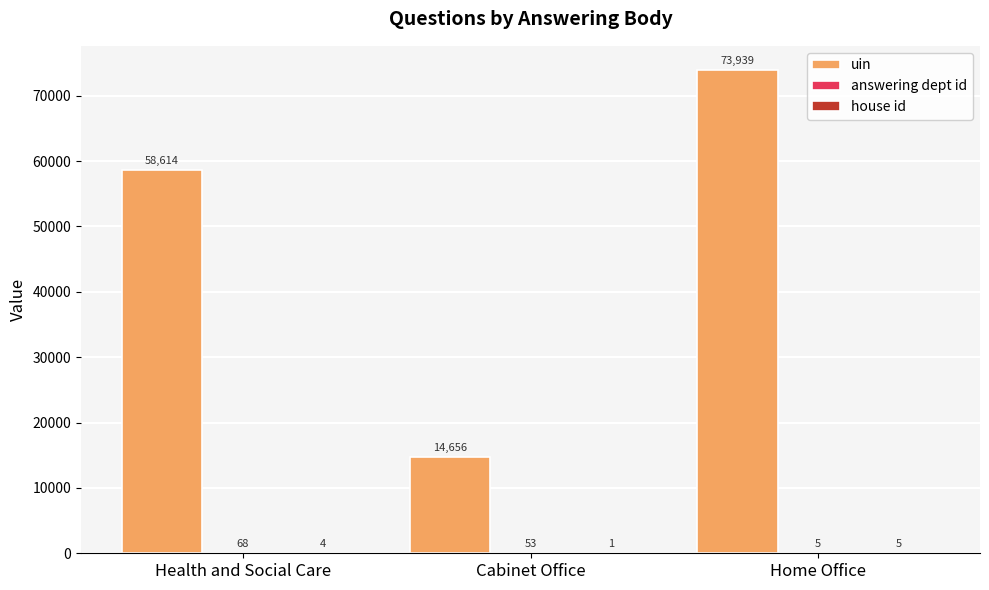

The uin series shows 73939 at Home Office. True or false?

True